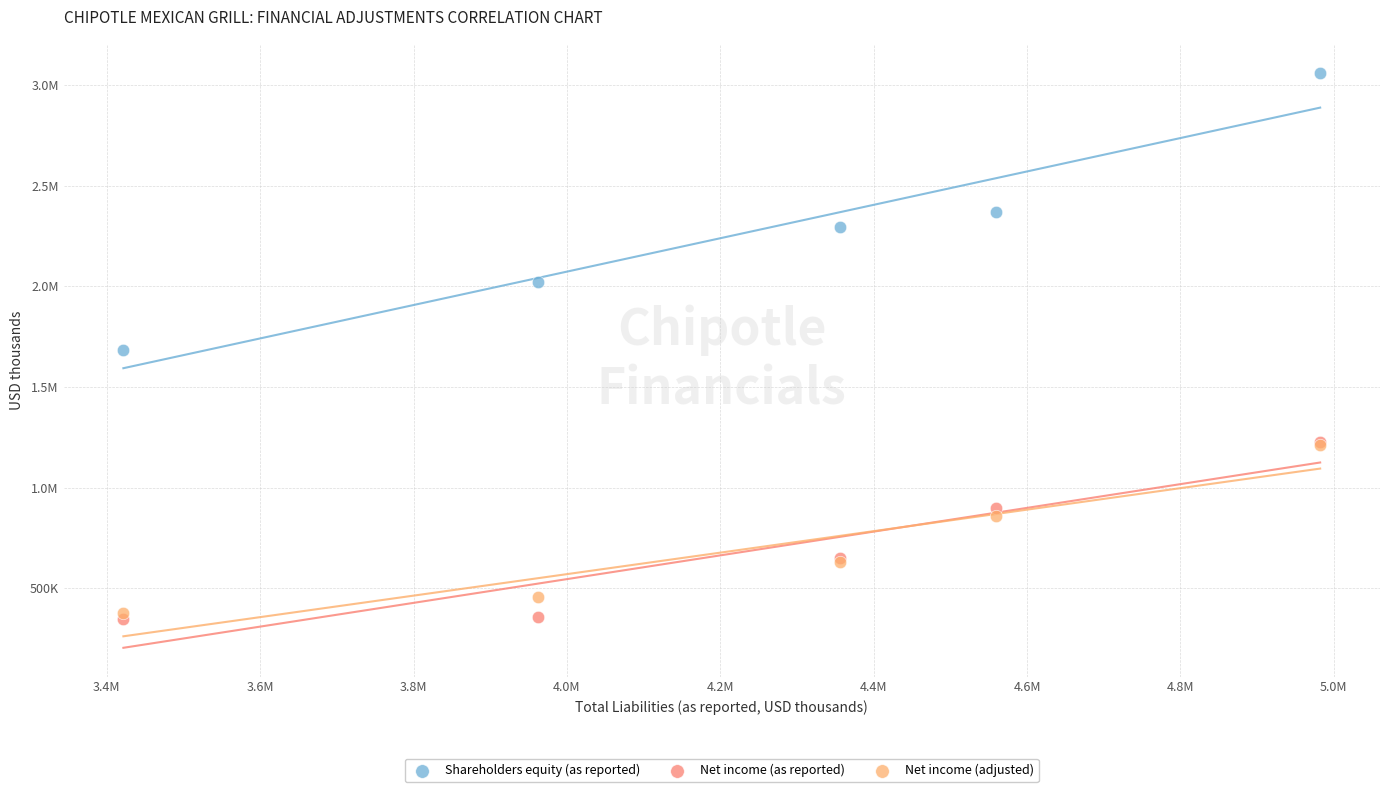

What are all the series names shown in the legend?

Shareholders equity (as reported), Net income (as reported), Net income (adjusted)